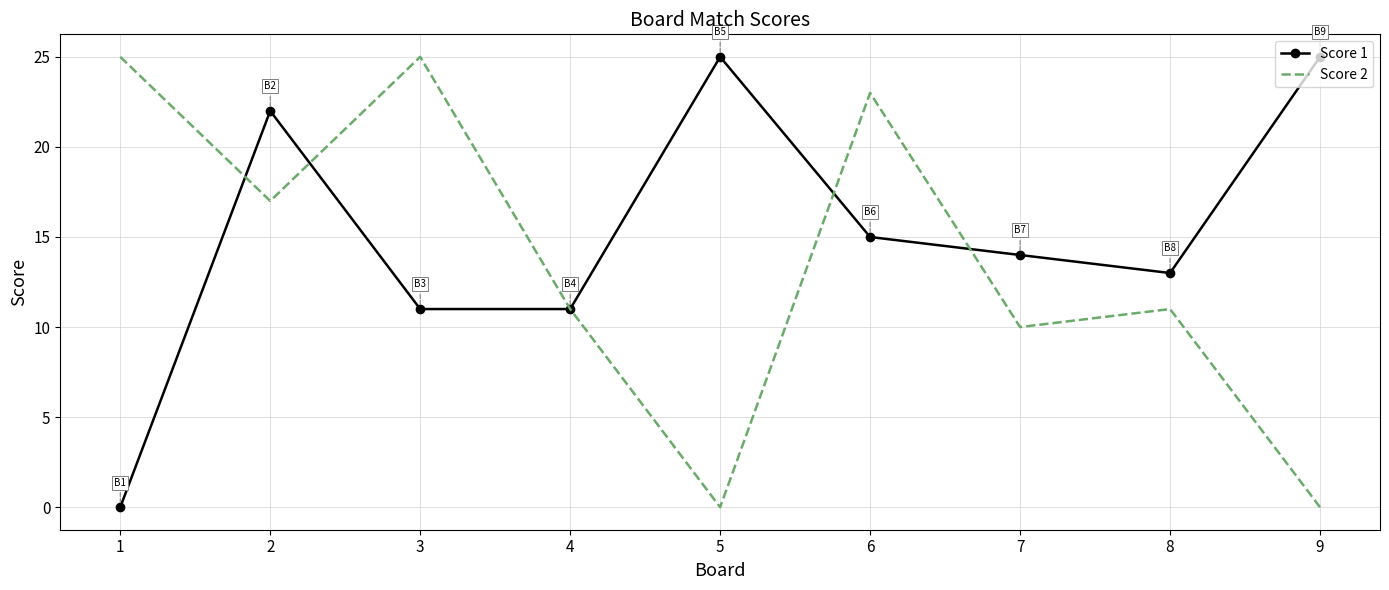

Reading left to right, what are all the values shown in this chart?

Score 1: 0	22	11	11	25	15	14	13	25
Score 2: 25	17	25	11	0	23	10	11	0